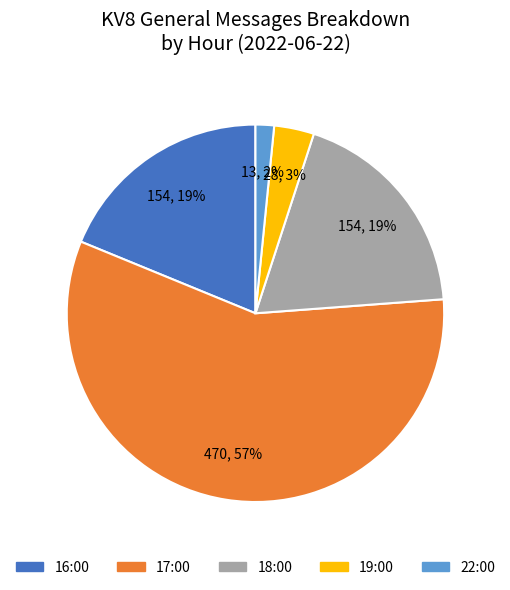

Which slice is the smallest?

22:00